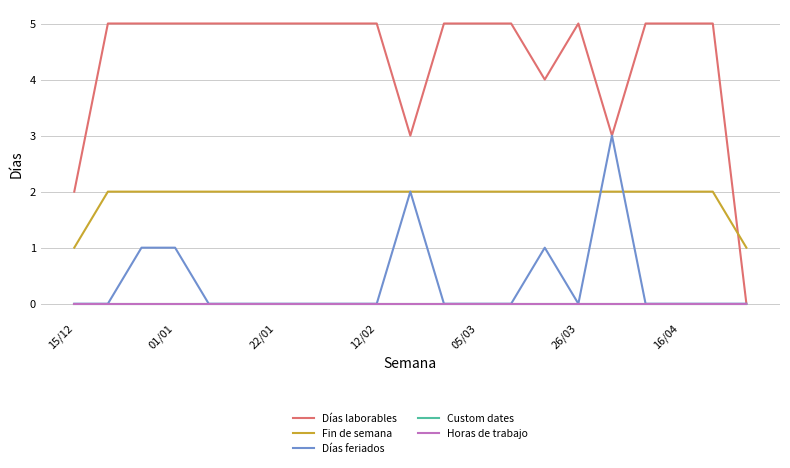

True or false: Días laborables and Días feriados cross at least once.

False